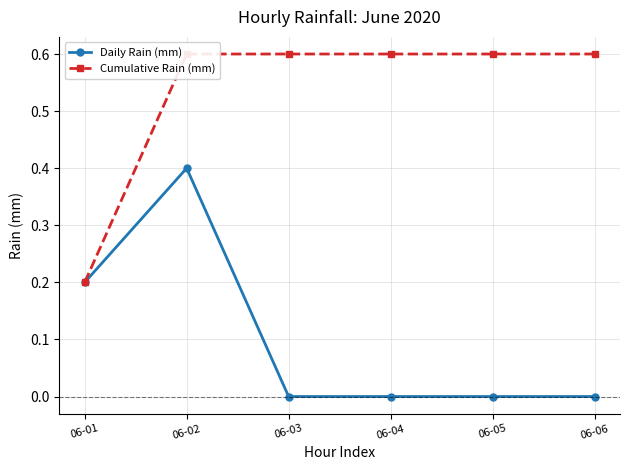

Does the chart display data point markers on the line(s)?

Yes